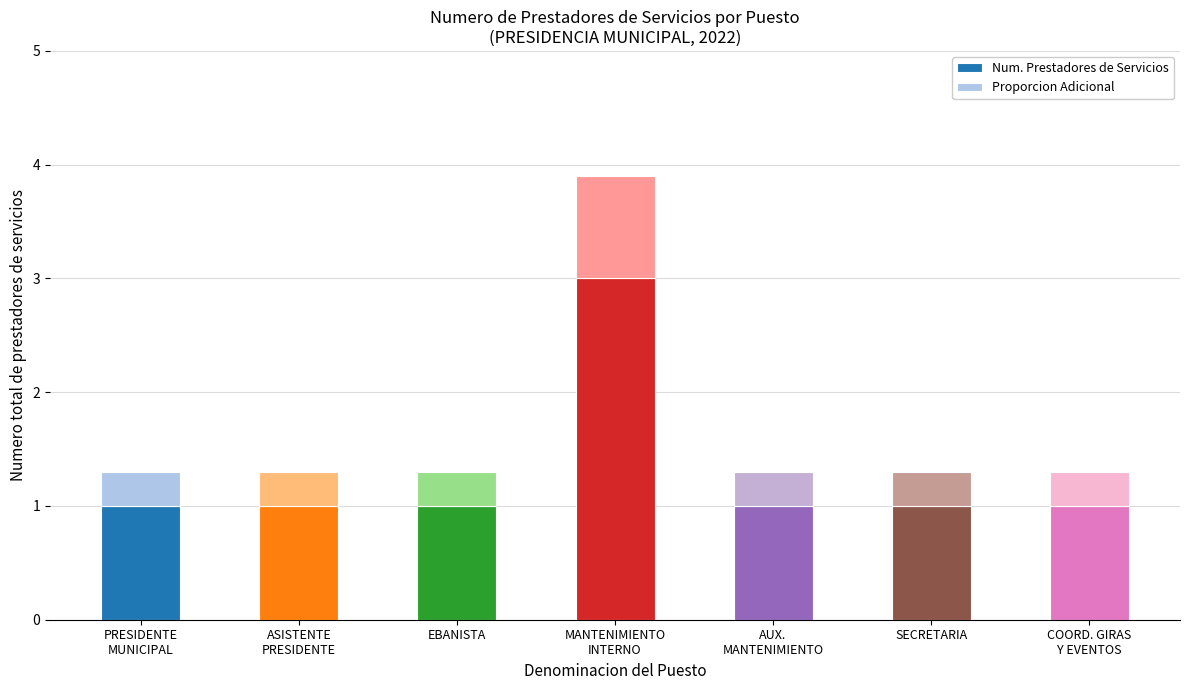

What is the highest value of the Num. Prestadores de Servicios series?

3.0